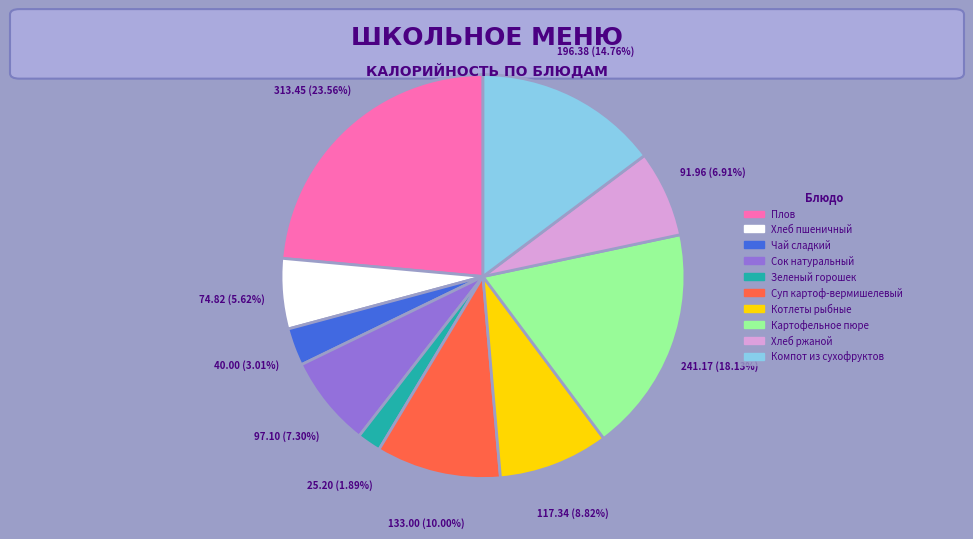

Is there any slice that represents more than half of the pie?

No